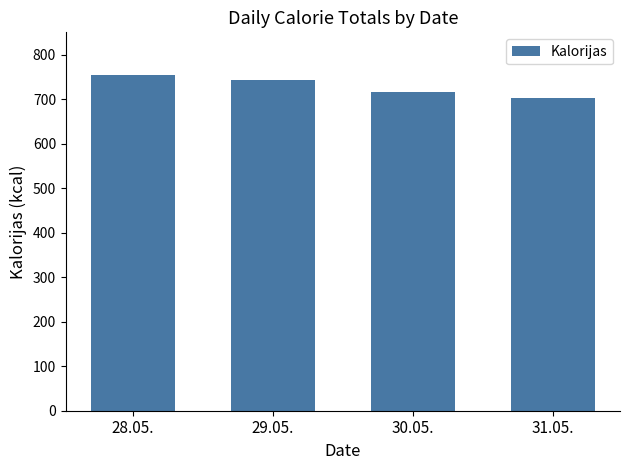

What is the value of the 2nd bar from the left?

743.0